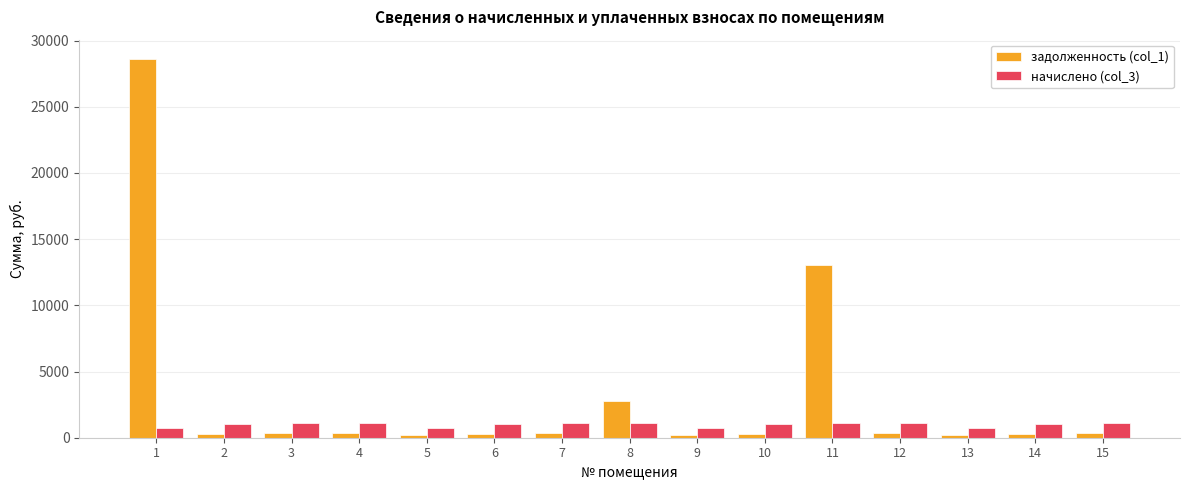

How many bars are there in total?

30